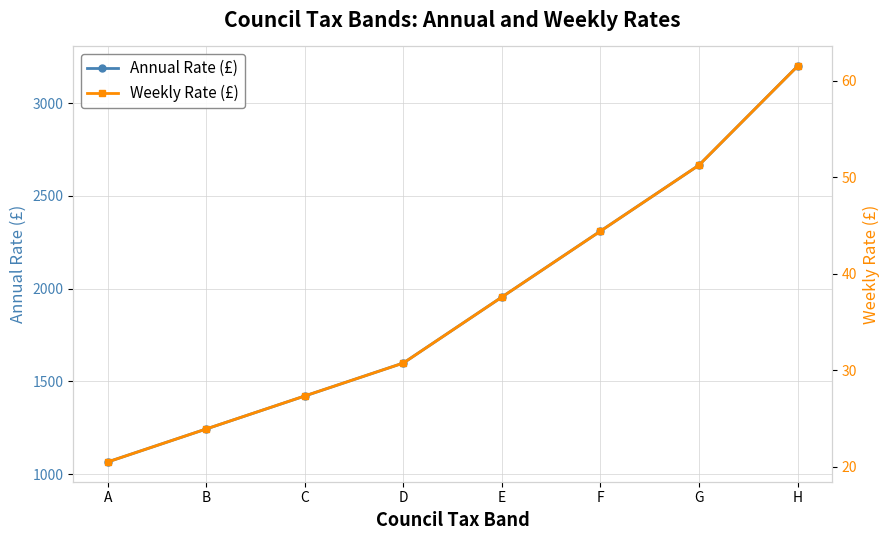

Which label corresponds to the largest value in the chart?

H